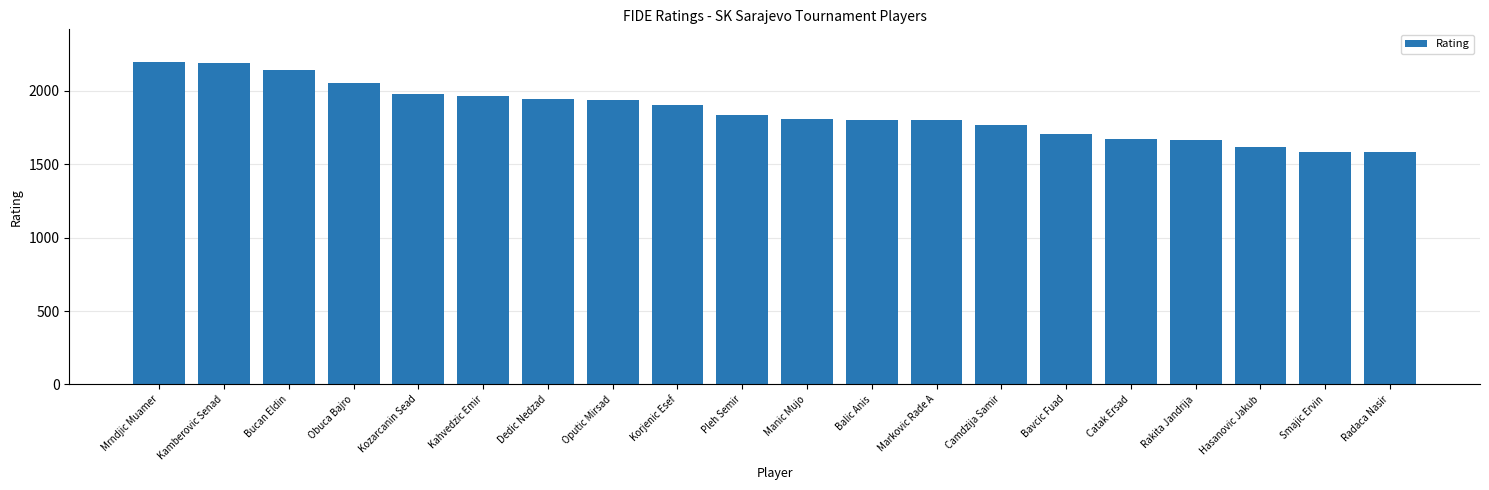

Approximately how many times larger is the value at Markovic Rade A compared to Pleh Semir?

1.0